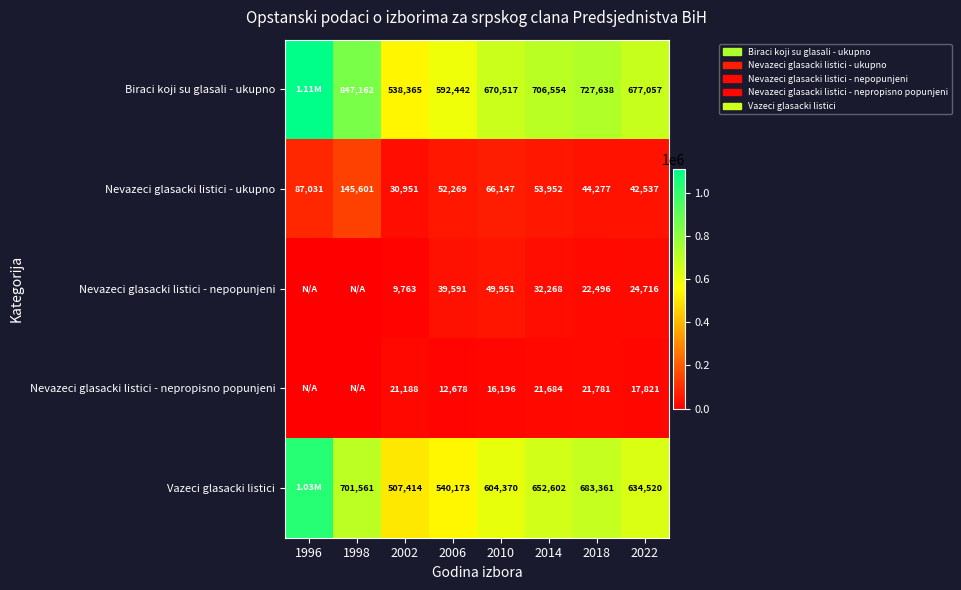

Is the value of Vazeci glasacki listici at 2002 greater than the value of Nevazeci glasacki listici - nepropisno popunjeni at 2002?

Yes